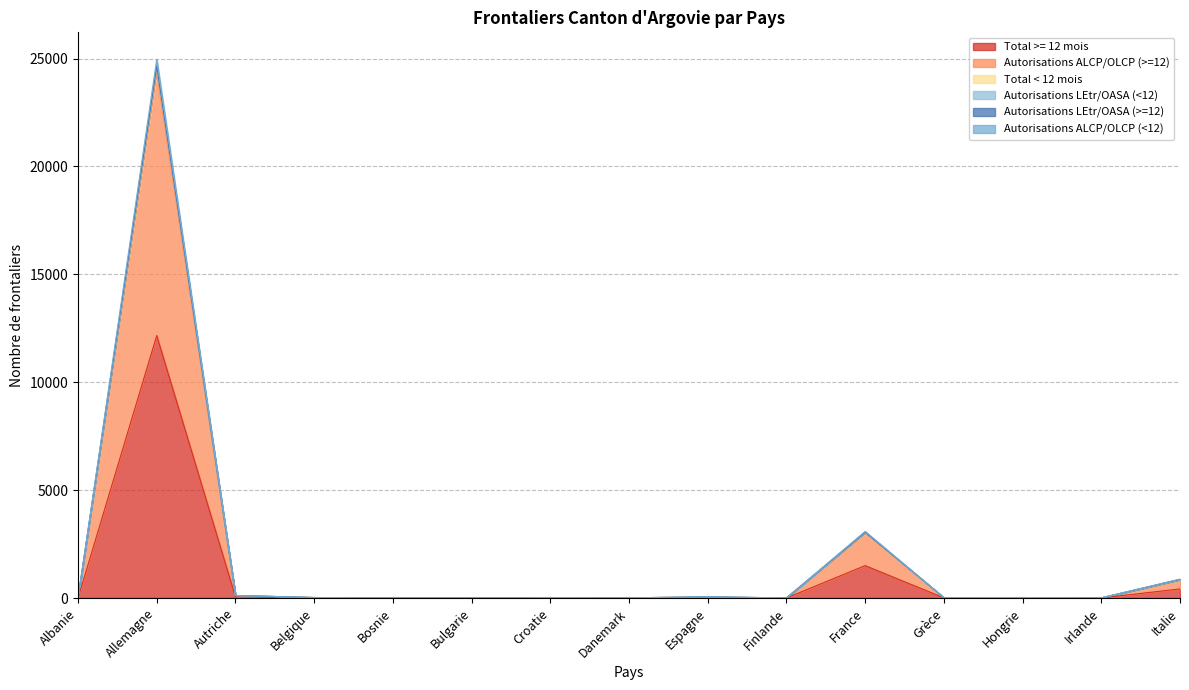

Does the chart have visible grid lines?

Yes